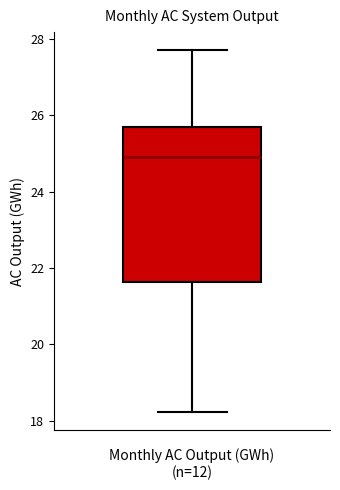

Transcribe this box plot: give where the median line is, the range the box spans, and where the two whiskers end, as read against the y-axis. The values are not printed on the chart, so give them approximately, as read against the axis.

median 24.8, box 21.6 to 25.8, whiskers 18.2 to 27.6